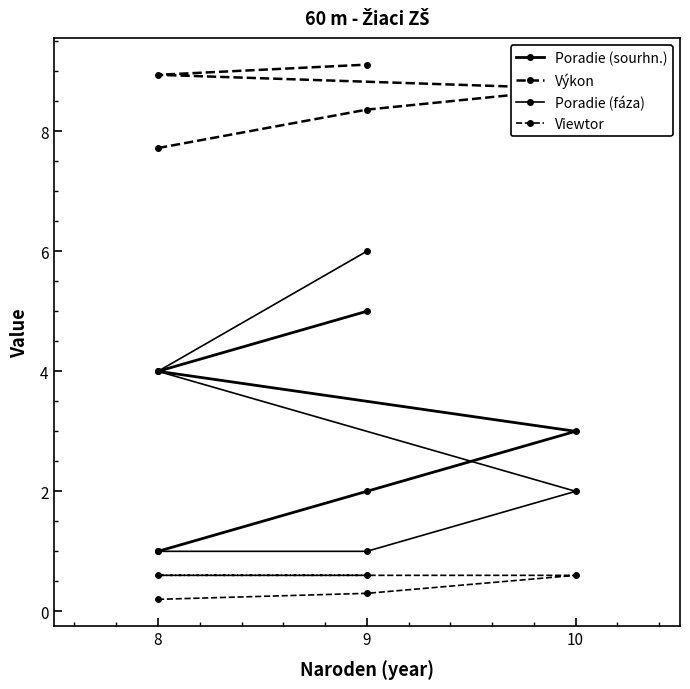

True or false: Poradie (fáza) has more than 0 points higher than both neighbors.

False